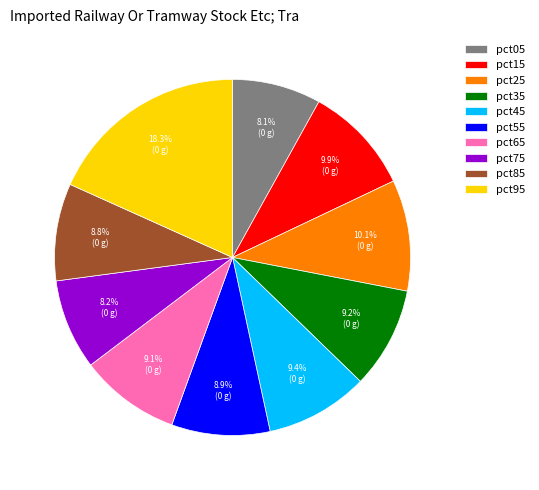

Does any single category account for the majority?

No